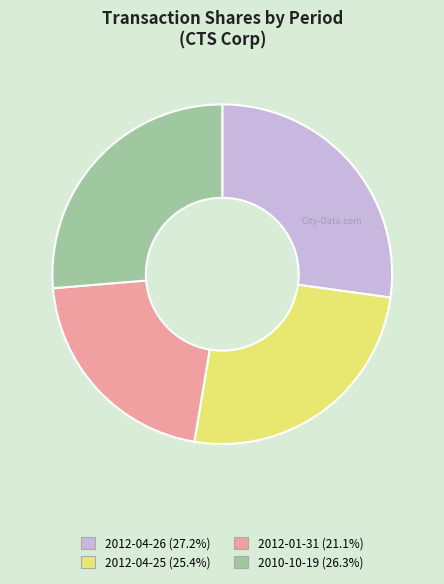

Which has a higher value, 2012-04-25 or 2012-04-26?

2012-04-26